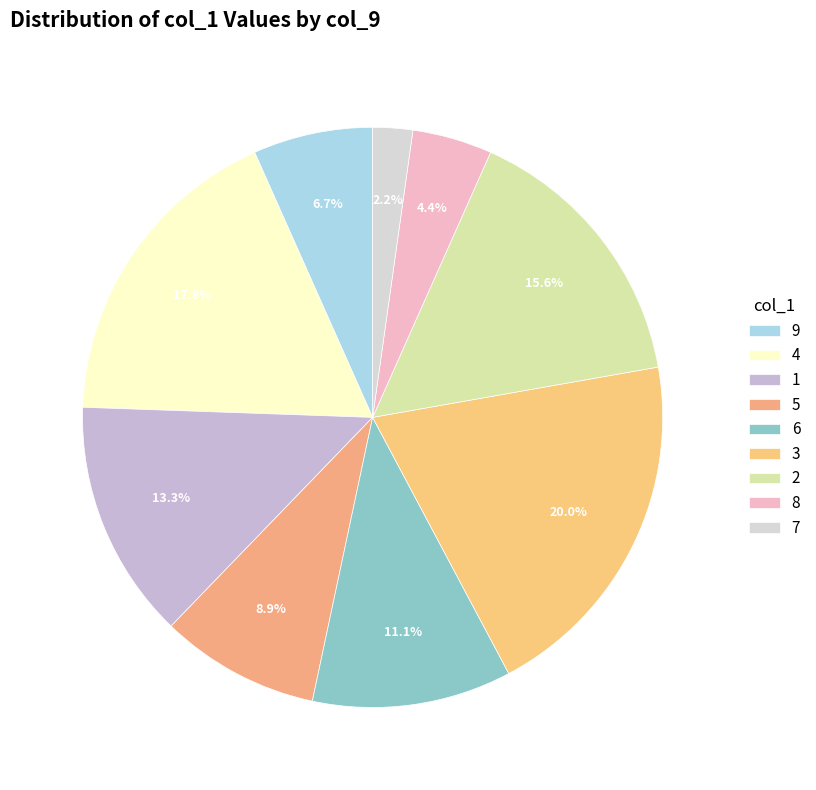

Count the number of slices in the pie.

9